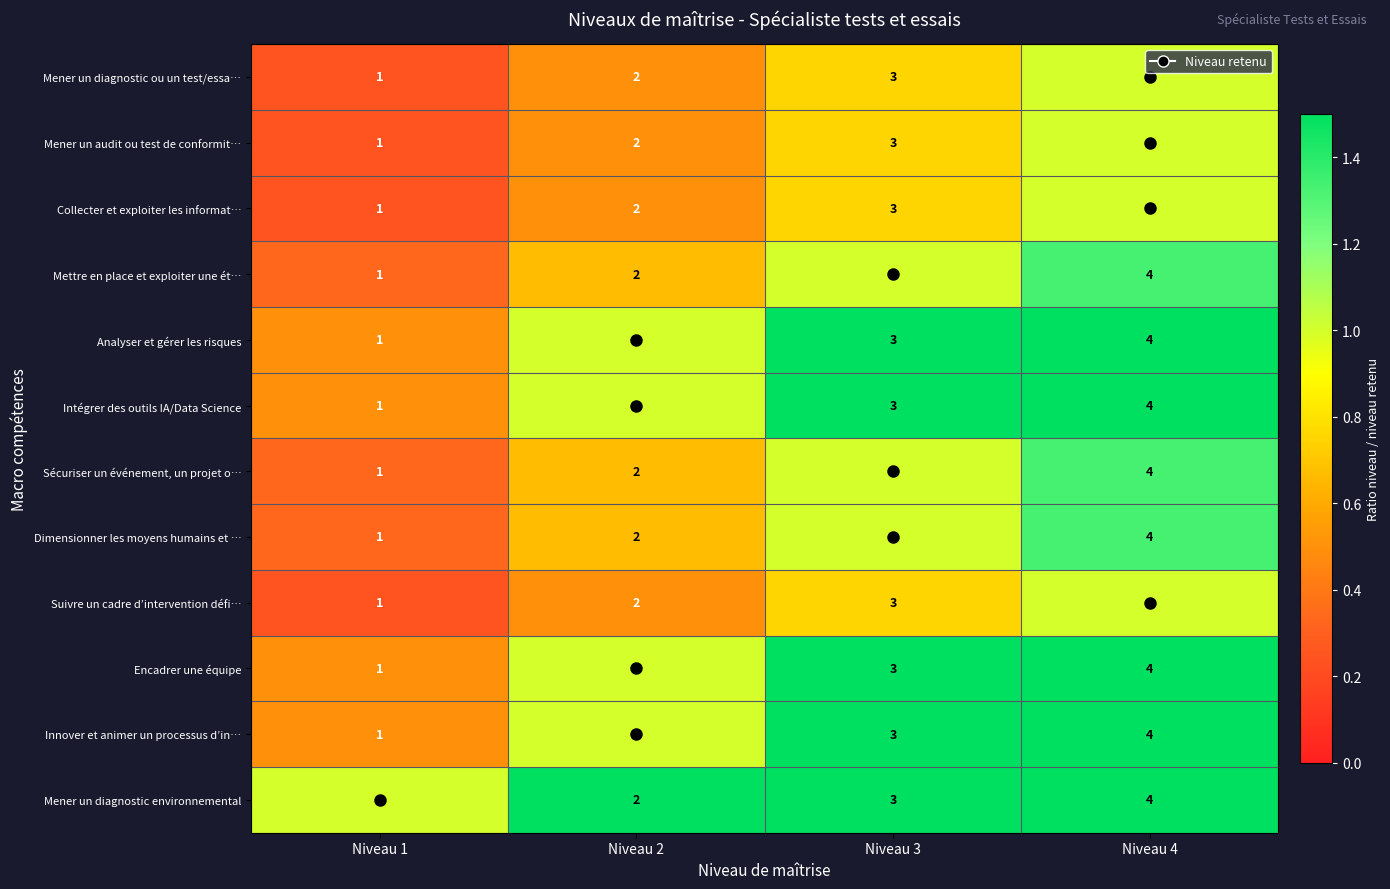

What is the maximum value shown in the chart?

4